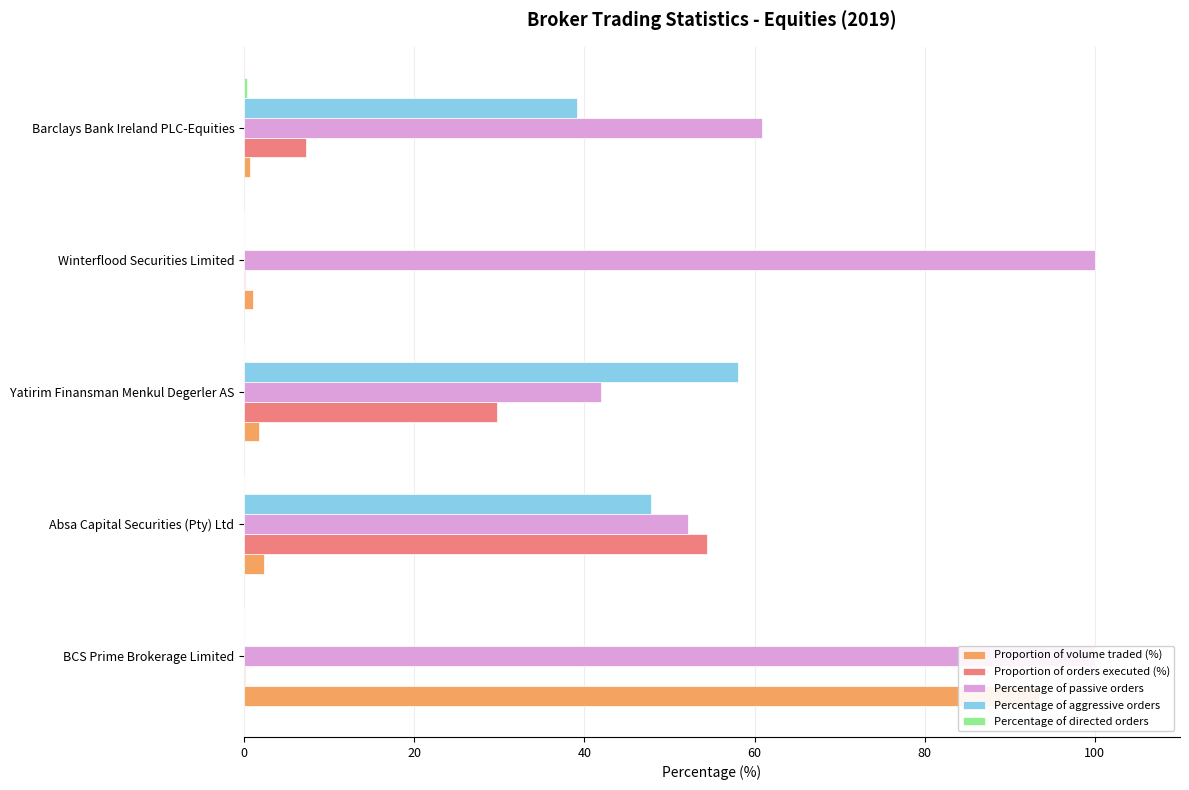

What is the value of the Percentage of passive orders bar at the 3rd from the left?

41.9